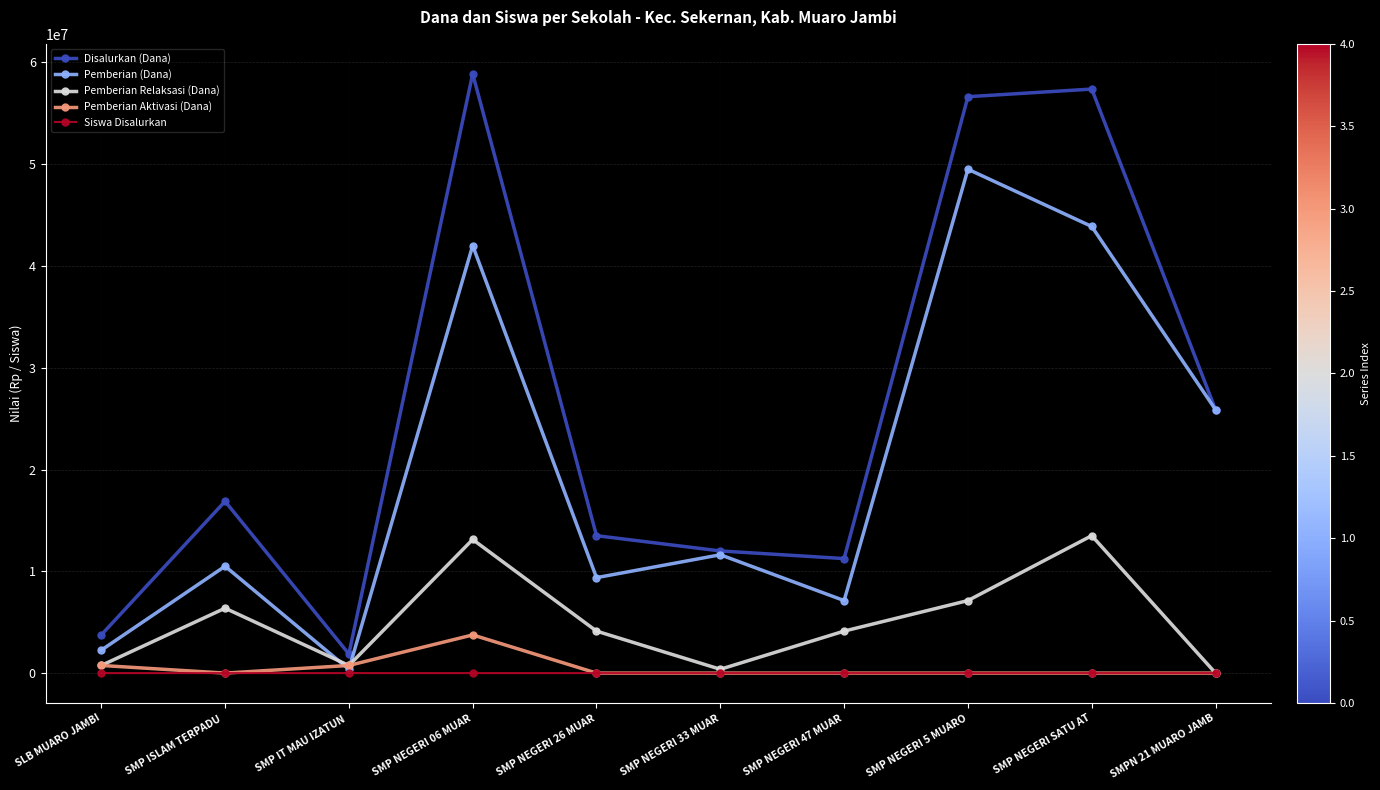

What is the greatest value displayed?

58875000